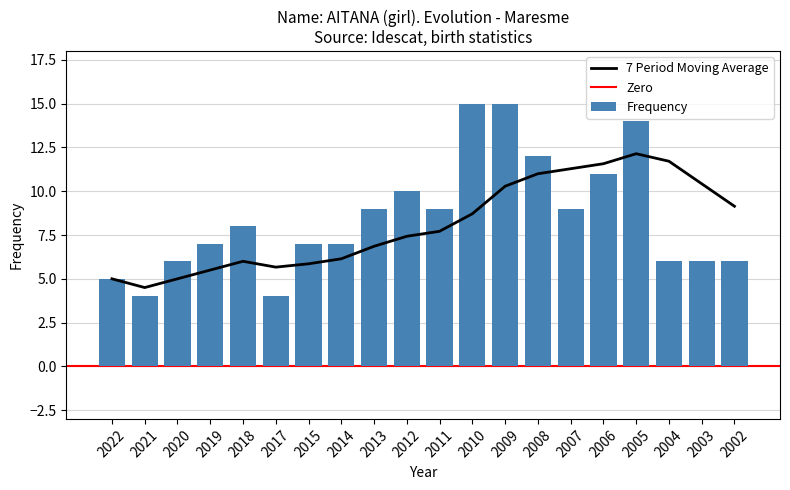

What is the difference between the values at 2009 and 2002?

9